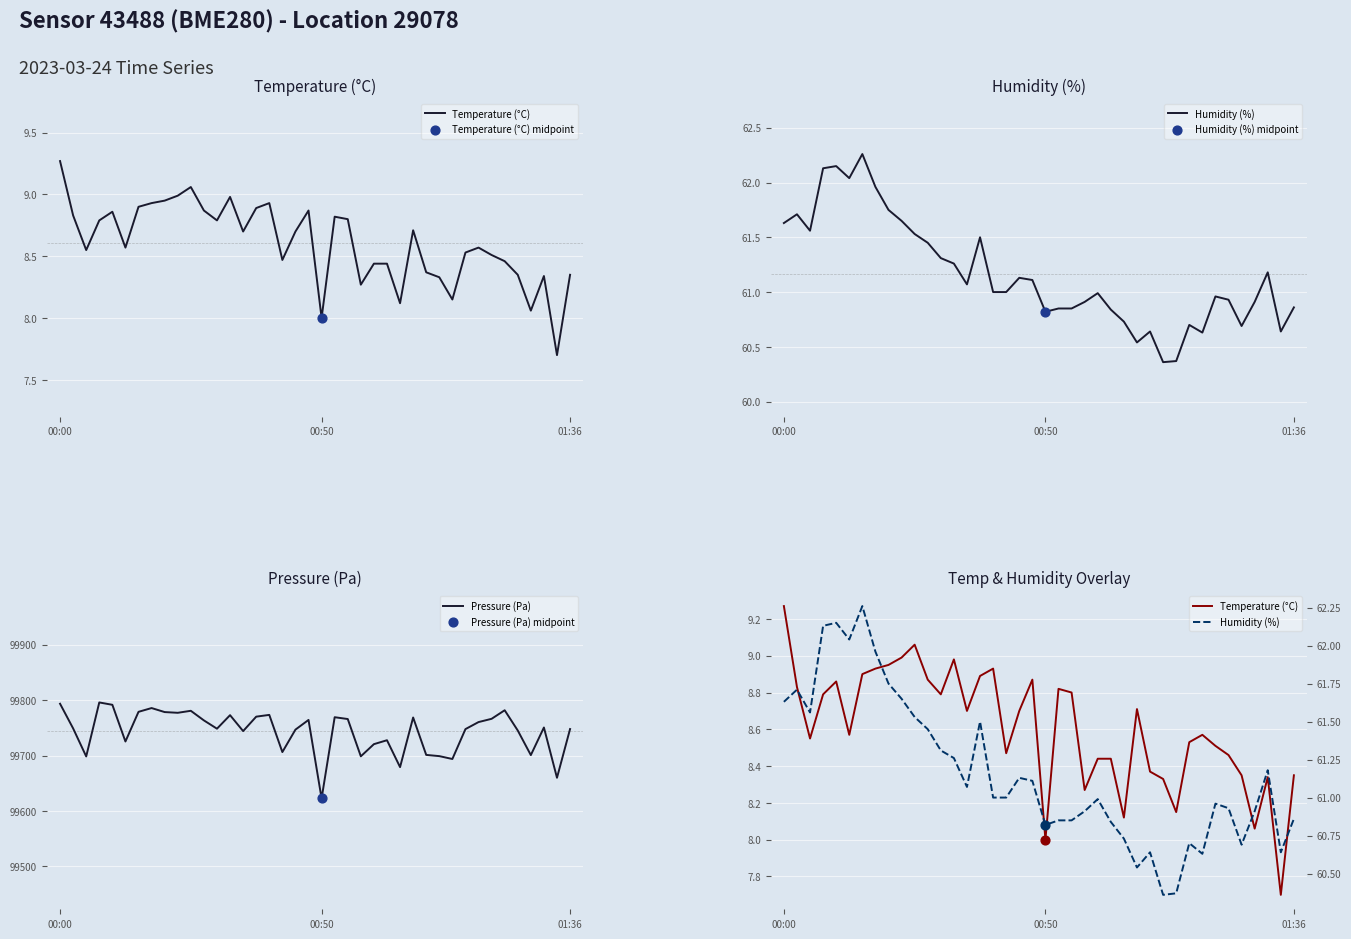

Which series has the largest total across all categories?

Pressure (Pa)